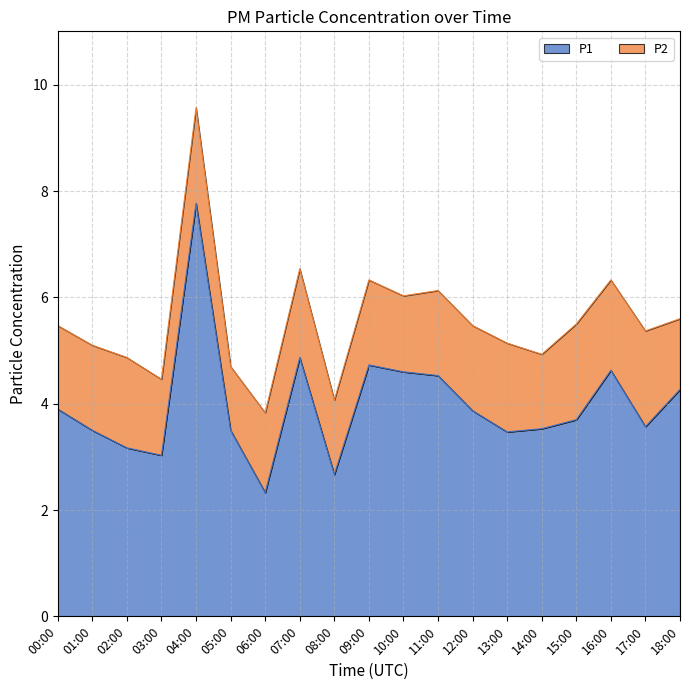

Rank the categories by value from lowest to highest.

06:00, 08:00, 03:00, 02:00, 13:00, 01:00, 05:00, 14:00, 17:00, 15:00, 12:00, 00:00, 18:00, 11:00, 10:00, 16:00, 09:00, 07:00, 04:00